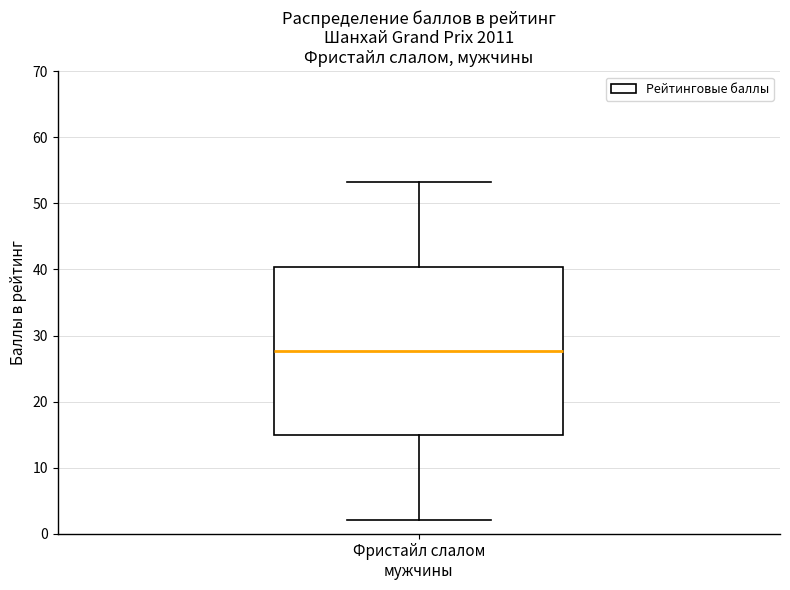

Transcribe this box plot: give where the median line is, the range the box spans, and where the two whiskers end, as read against the y-axis. The values are not printed on the chart, so give them approximately, as read against the axis.

median 28, box 15 to 40, whiskers 2 to 53